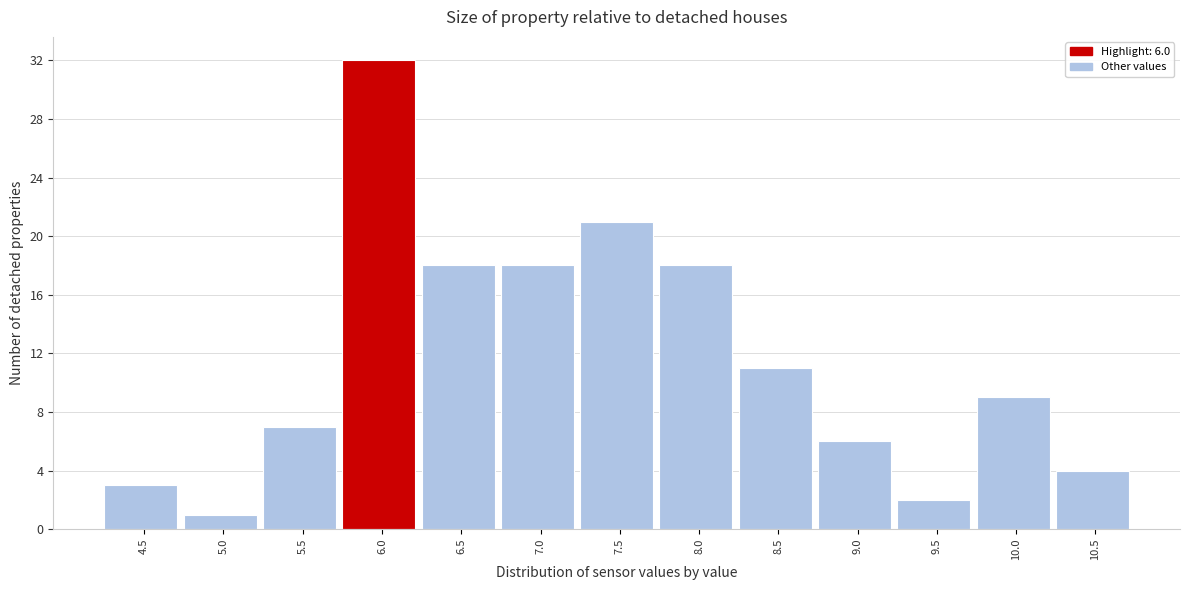

Reading left to right, what are all the values shown in this chart?

3	1	7	32	18	18	21	18	11	6	2	9	4